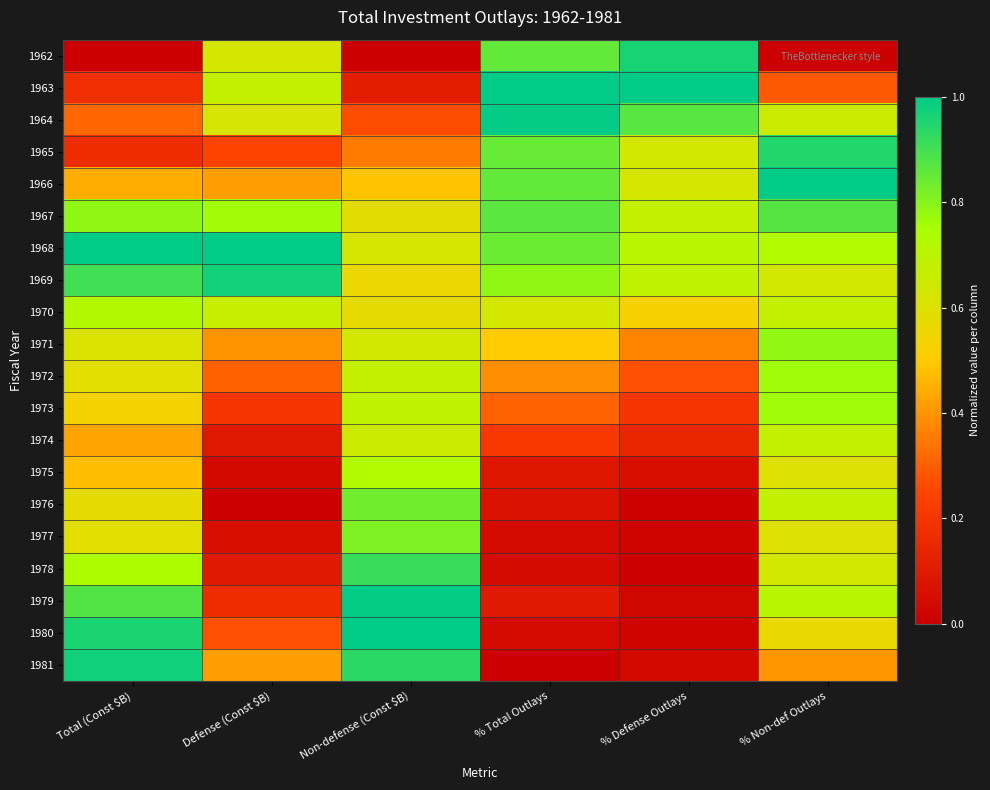

List the series in order of their peak value, lowest first.

1974, 1970, 1975, 1972, 1973, 1971, 1977, 1976, 1967, 1978, 1965, 1962, 1969, 1981, 1979, 1964, 1963, 1966, 1968, 1980